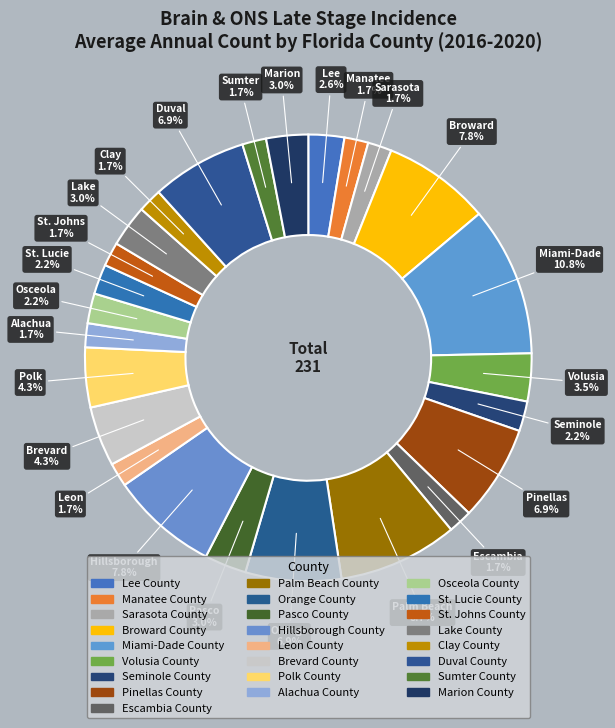

How many slices are in this pie chart?

25